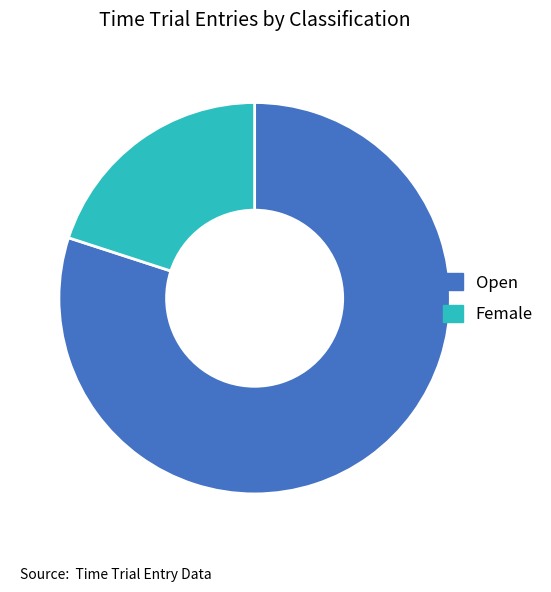

Which has a higher value, Open or Female?

Open